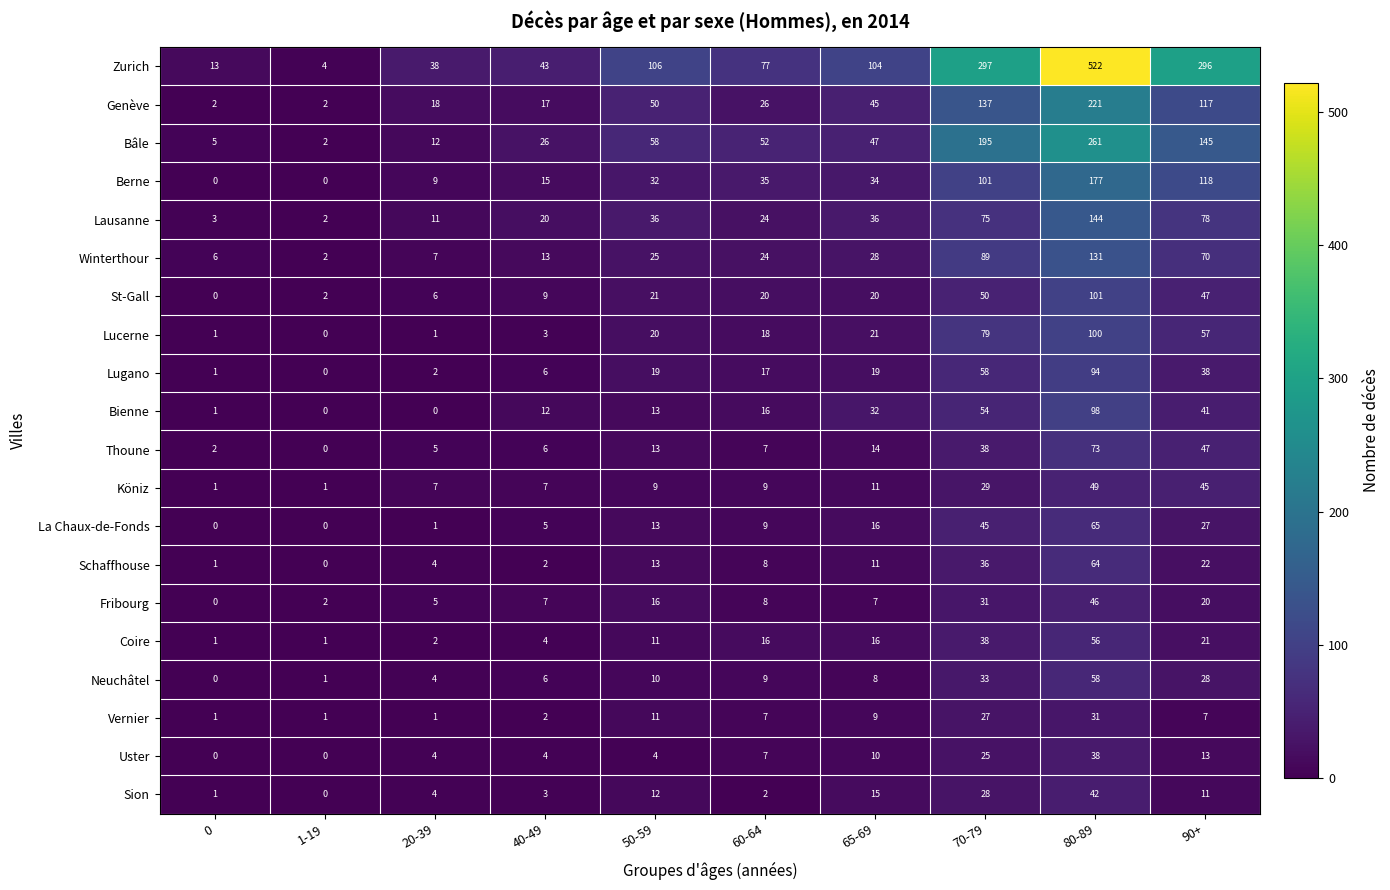

Count the number of data series in this chart.

20